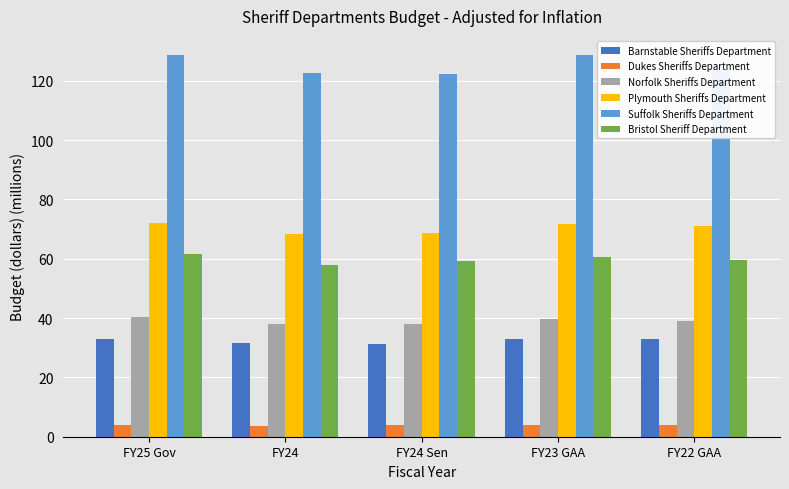

What are all the series names shown in the legend?

Barnstable Sheriffs Department, Dukes Sheriffs Department, Norfolk Sheriffs Department, Plymouth Sheriffs Department, Suffolk Sheriffs Department, Bristol Sheriff Department